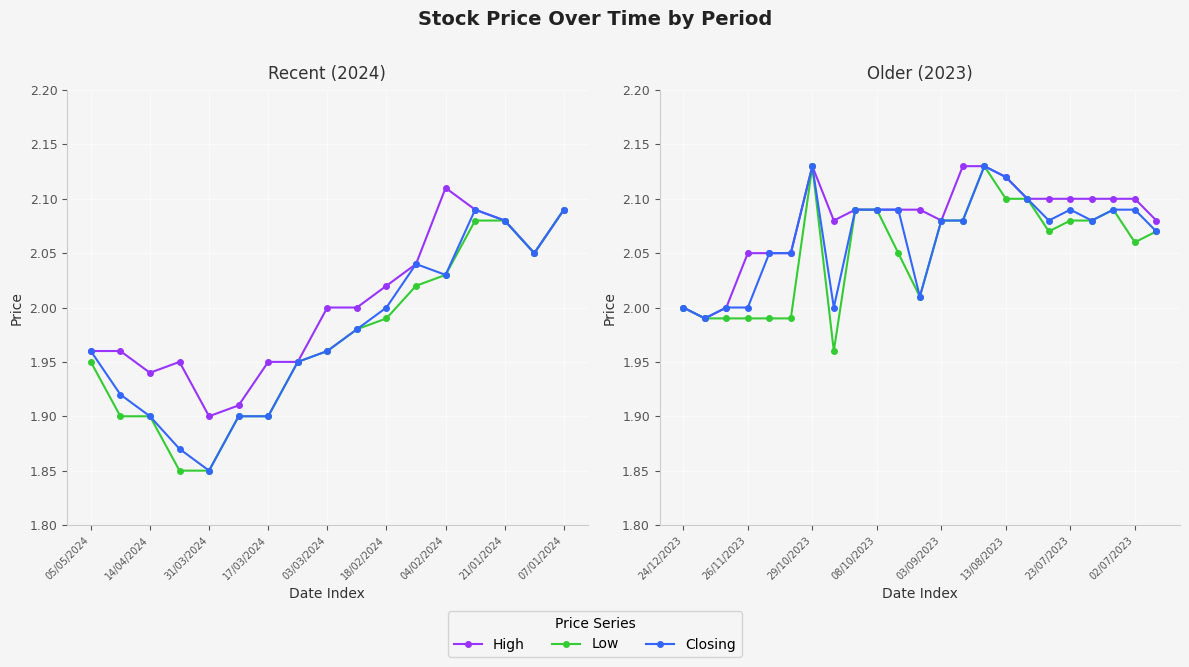

Which series has the largest total across all categories?

High